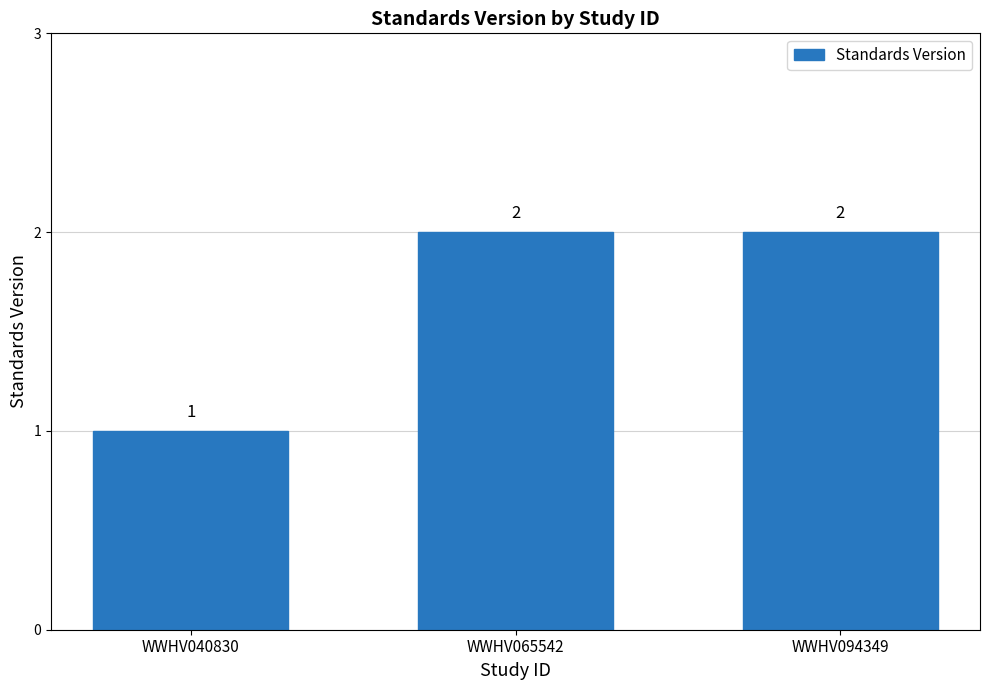

The value at WWHV065542 is 3. True or false?

False